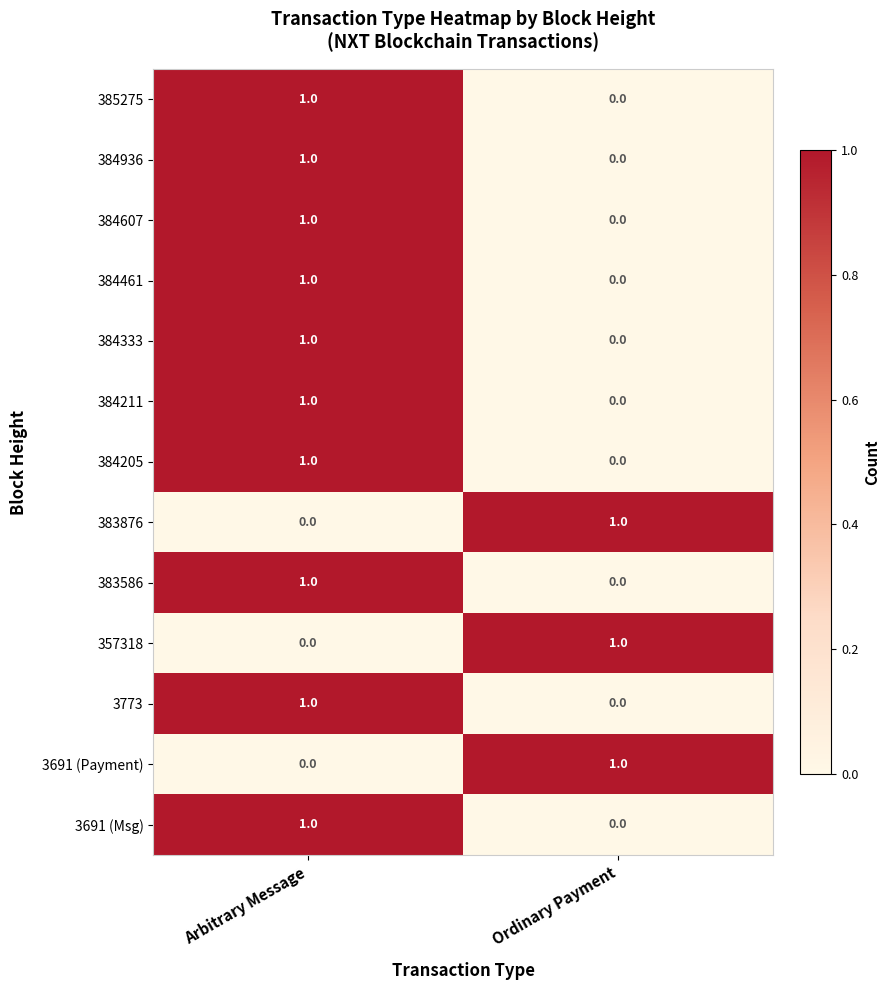

Is it true that 384936 equals 0 at Ordinary Payment?

True